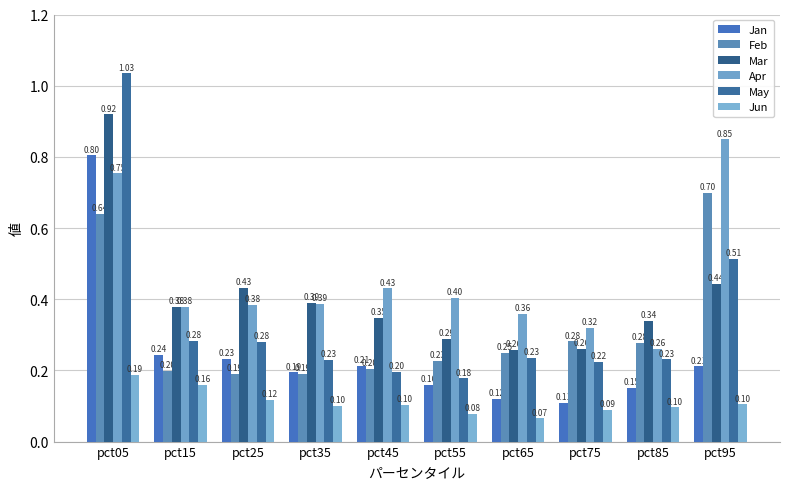

The value of Apr at pct55 is 0.2. True or false?

False